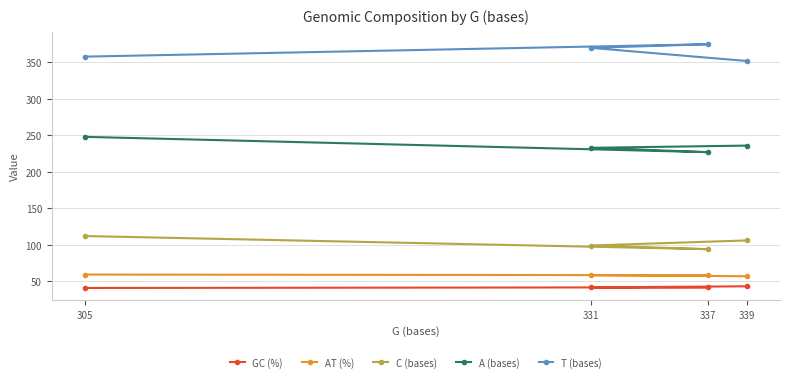

Which series has the largest total across all categories?

T (bases)